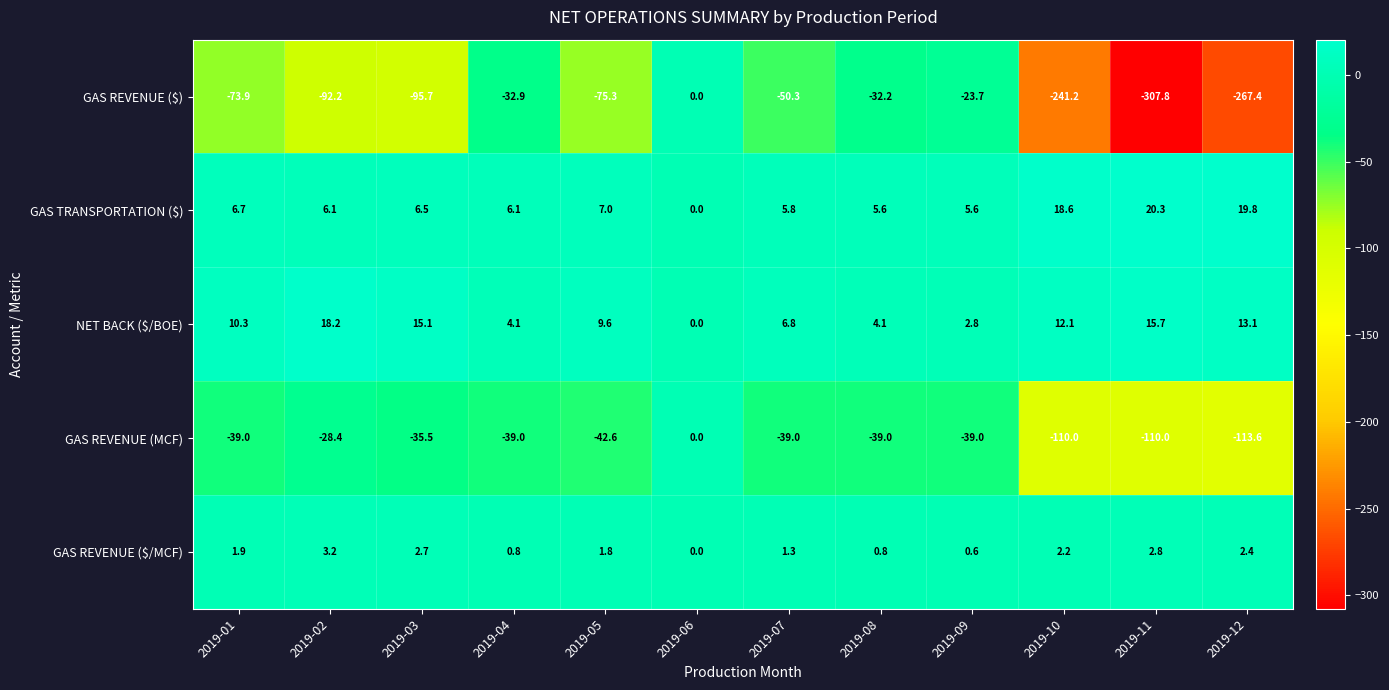

What is the difference between the maximum and minimum values in the NET BACK ($/BOE) series?

18.2